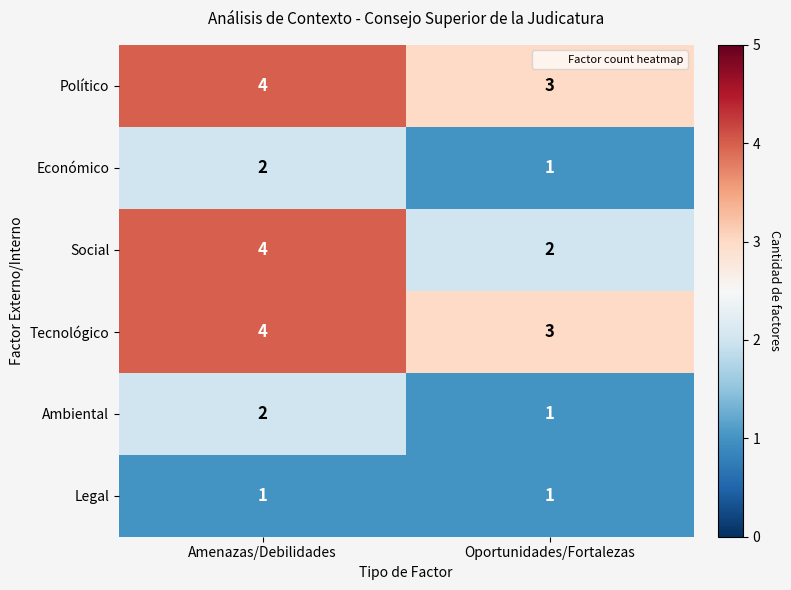

What is the sum of all Político values?

7